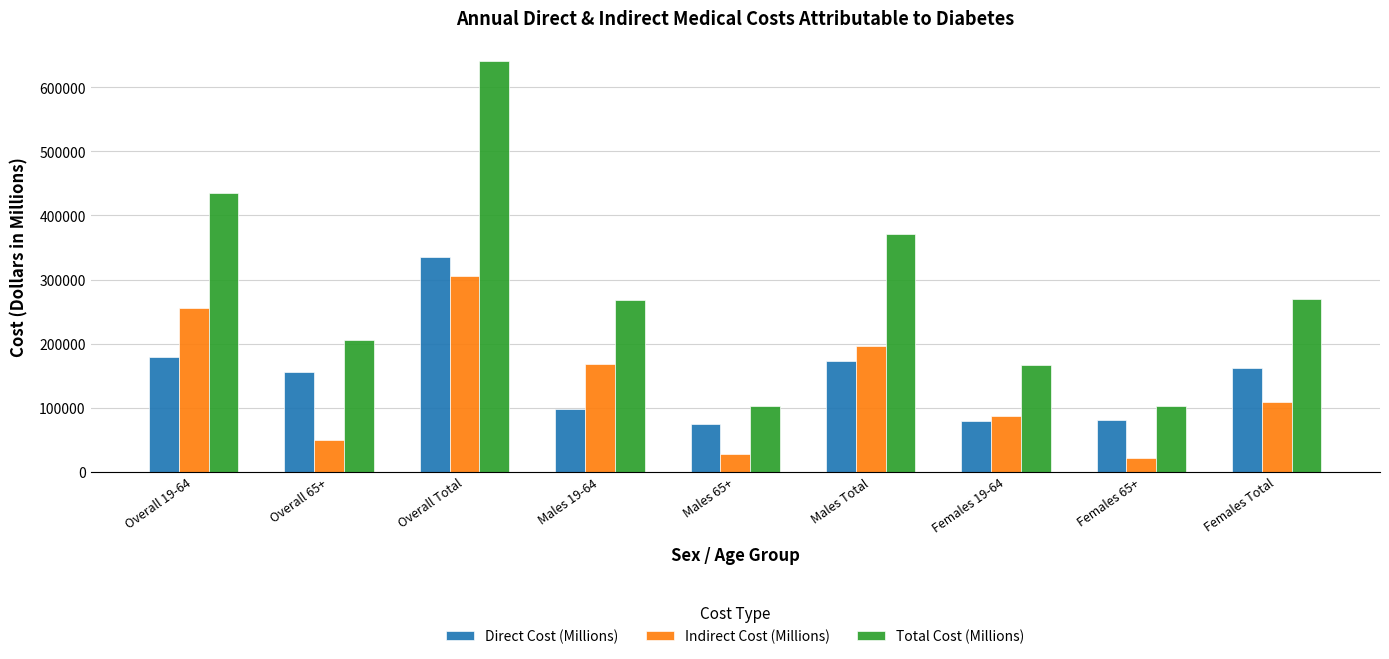

What is the difference between the Indirect Cost (Millions) values at Males Total and Overall 19-64?

59150.5